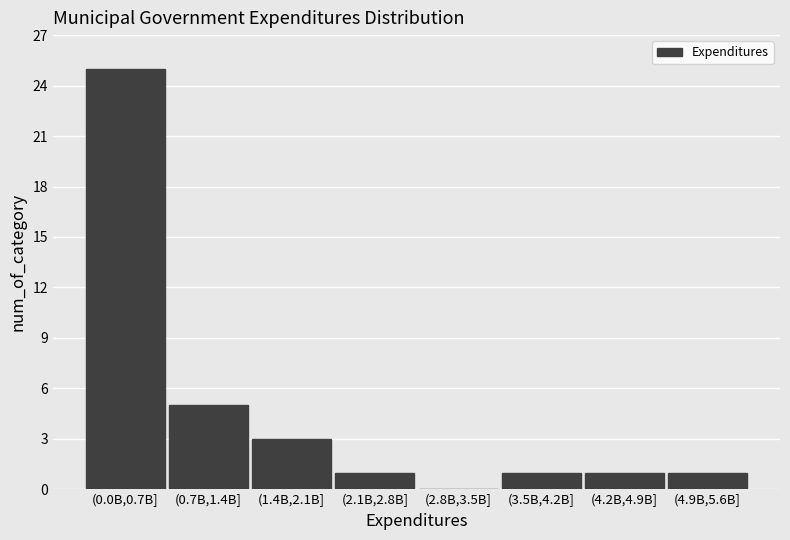

Reading left to right, transcribe all the data shown in this chart.

(0.0B,0.7B]=25	(0.7B,1.4B]=5	(1.4B,2.1B]=3	(2.1B,2.8B]=1	(2.8B,3.5B]=0	(3.5B,4.2B]=1	(4.2B,4.9B]=1	(4.9B,5.6B]=1